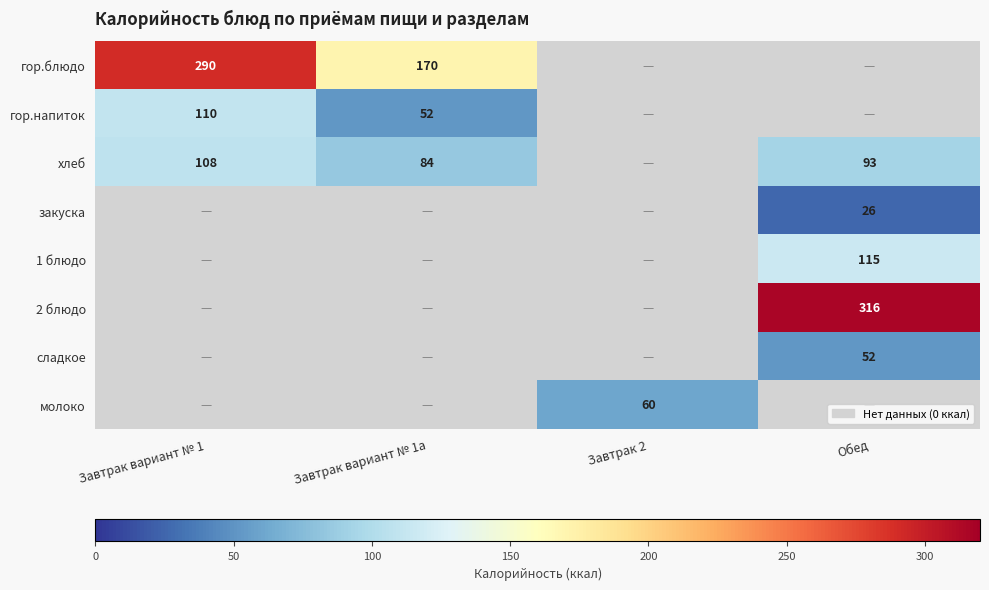

True or false: гор.блюдо has a value of 170 at Завтрак вариант № 1а.

True